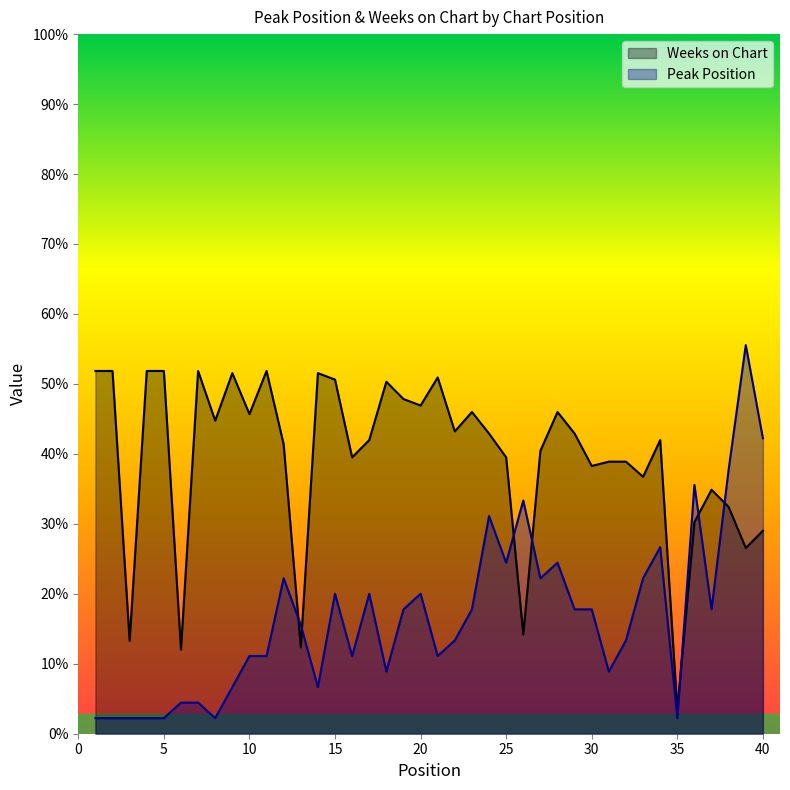

Reading left to right, transcribe all the data shown in this chart.

Peak Position: 1=4.0	2=4.0	3=4.0	4=4.0	5=4.0	6=8.0	7=8.0	8=4.0	9=12.0	10=20.0	11=20.0	12=40.0	13=28.0	14=12.0	15=36.0	16=20.0	17=36.0	18=16.0	19=32.0	20=36.0	21=20.0	22=24.0	23=32.0	24=56.0	25=44.0	26=60.0	27=40.0	28=44.0	29=32.0	30=32.0	31=16.0	32=24.0	33=40.0	34=48.0	35=4.0	36=64.0	37=32.0	38=68.0	39=100.0	40=76.0
Weeks on Chart: 1=93.3	2=93.3	3=23.9	4=93.3	5=93.3	6=21.7	7=93.3	8=80.6	9=92.8	10=82.2	11=93.3	12=74.4	13=22.2	14=92.8	15=91.1	16=71.1	17=75.6	18=90.6	19=86.1	20=84.4	21=91.7	22=77.8	23=82.8	24=77.2	25=71.1	26=25.6	27=72.8	28=82.8	29=77.2	30=68.9	31=70.0	32=70.0	33=66.1	34=75.6	35=6.1	36=54.4	37=62.8	38=58.3	39=47.8	40=52.2